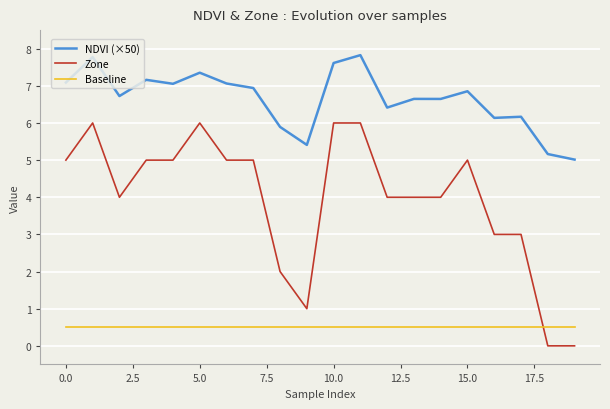

Which series has the largest total across all categories?

NDVI (×50)